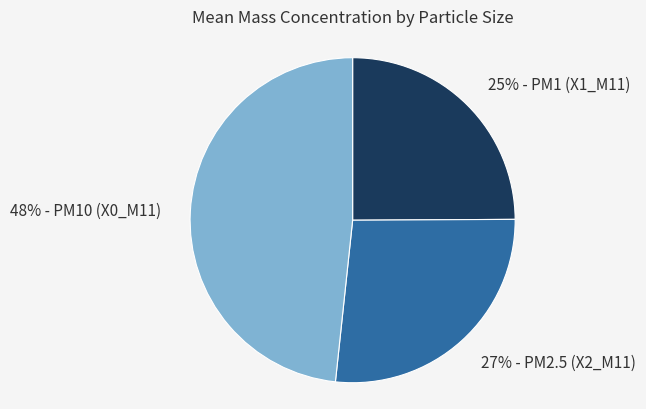

How many segments does this pie chart have?

3